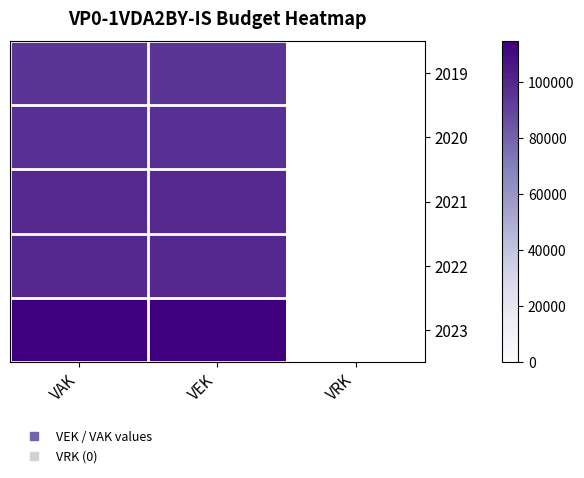

Between VAK and VRK, which series saw the biggest shift?

2023